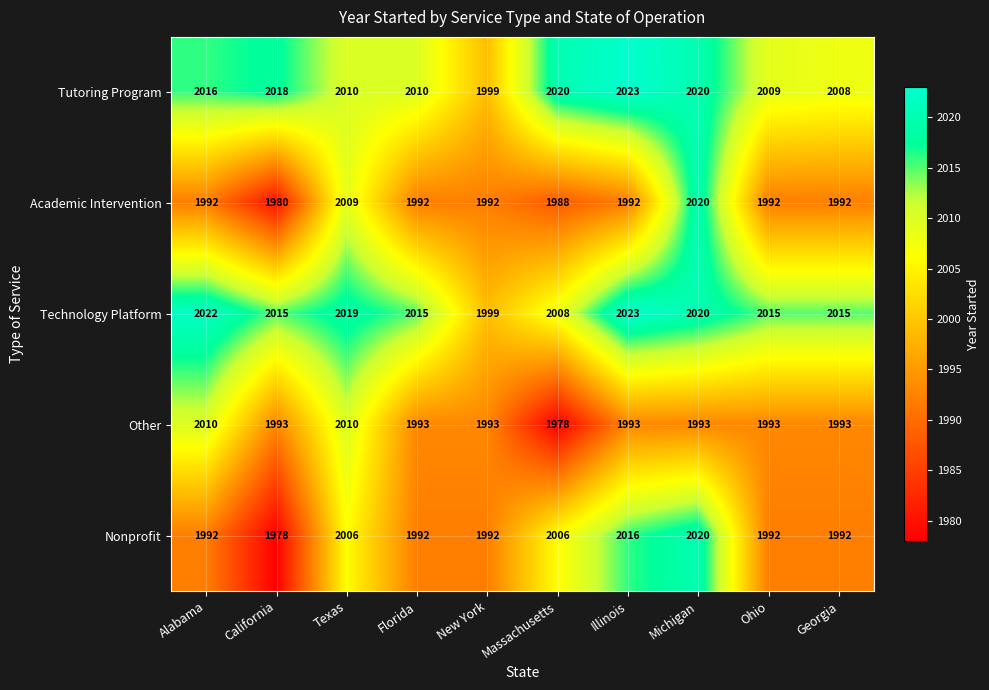

What is the difference between the Tutoring Program values at California and Georgia?

10